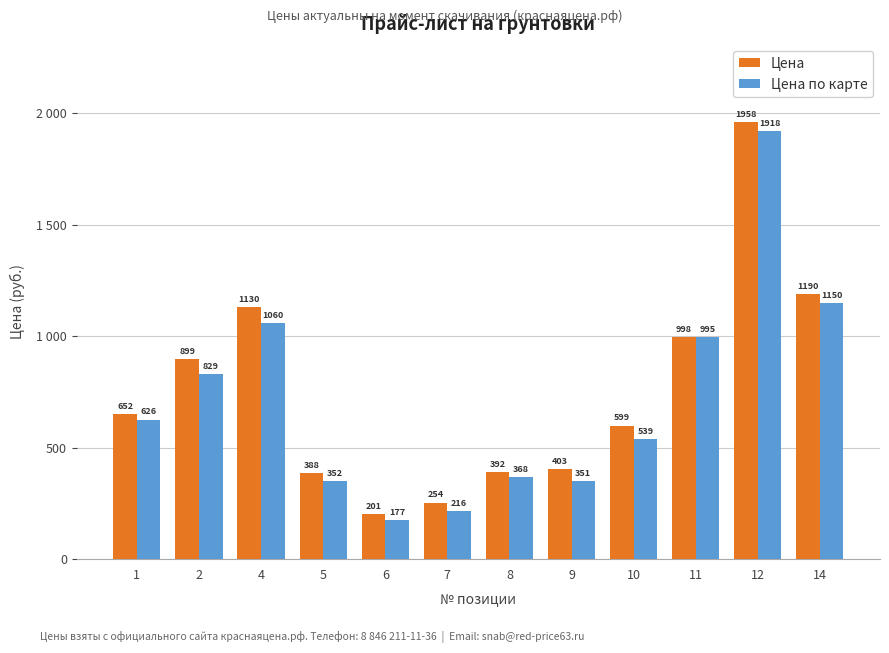

Reading left to right, what are all the values shown in this chart?

Цена: 1=652	2=899	4=1130	5=388	6=201	7=254	8=392	9=403	10=599	11=998	12=1958	14=1190
Цена по карте: 1=626	2=829	4=1060	5=352	6=177	7=216	8=368	9=351	10=539	11=995	12=1918	14=1150